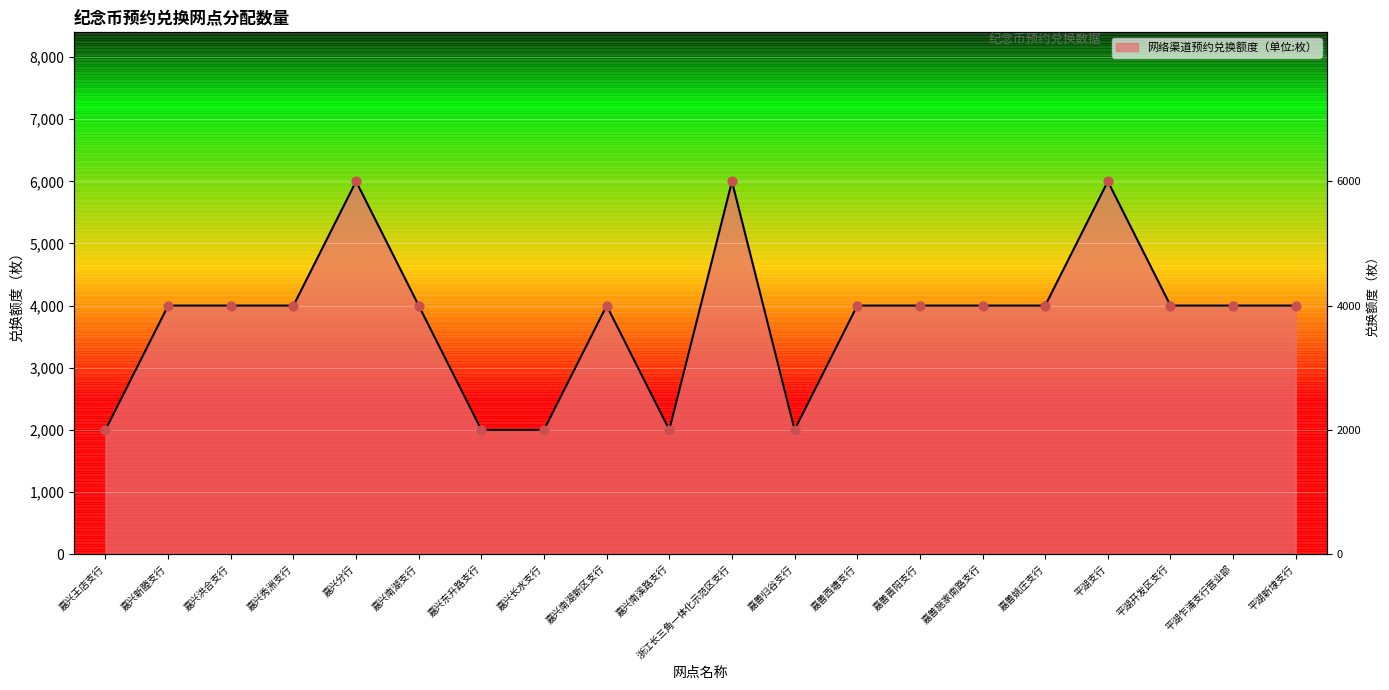

Approximately how many times larger is the value at 嘉兴秀洲支行 compared to 嘉善西塘支行?

1.0